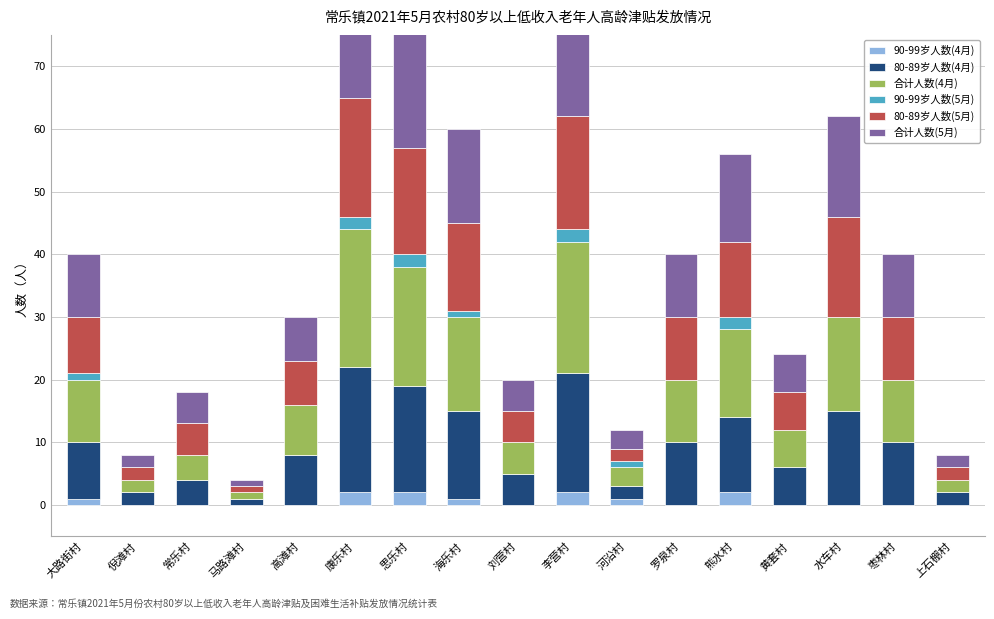

List the labels in order of 合计人数(5月) value, largest first.

康乐村, 李营村, 思乐村, 水车村, 海乐村, 熊水村, 大路街村, 罗泉村, 枣林村, 高滩村, 黄套村, 常乐村, 刘营村, 河沿村, 倪滩村, 上石棚村, 马路滩村